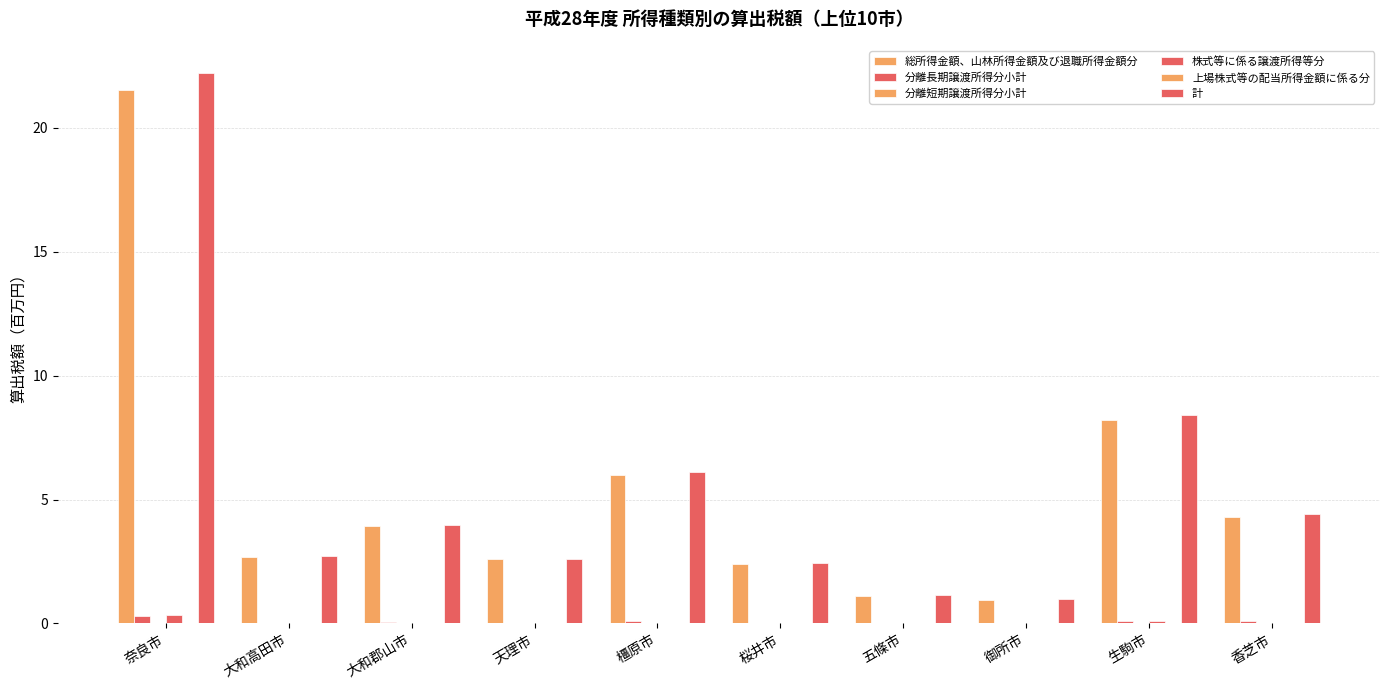

How many categories are shown in the chart?

10